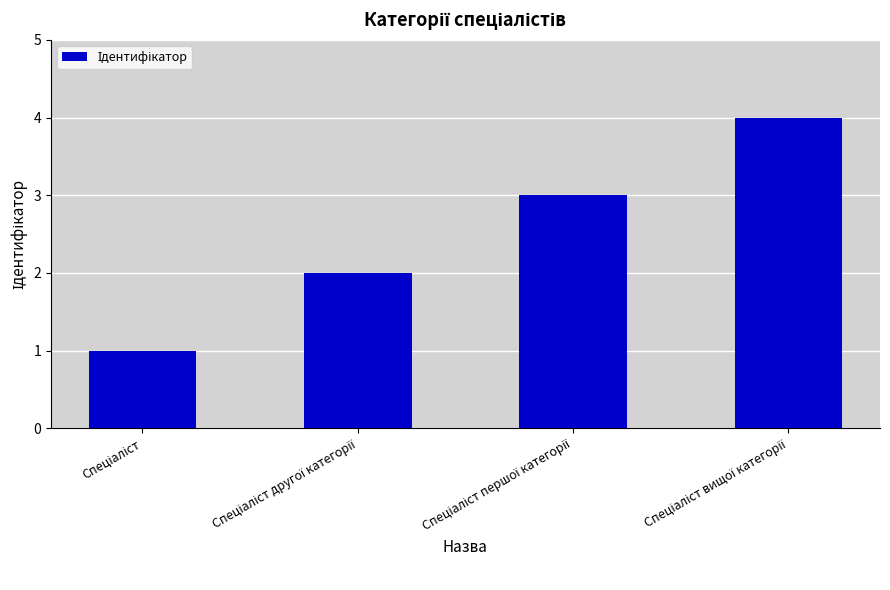

Reading left to right, extract all data points from this chart.

1	2	3	4